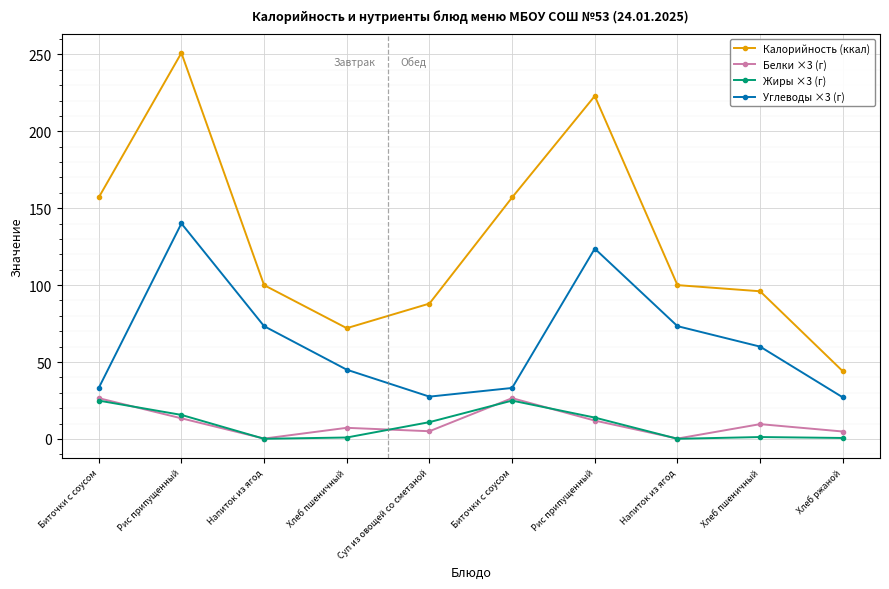

True or false: Белки ×3 (г) and Калорийность (ккал) intersect in this chart.

False